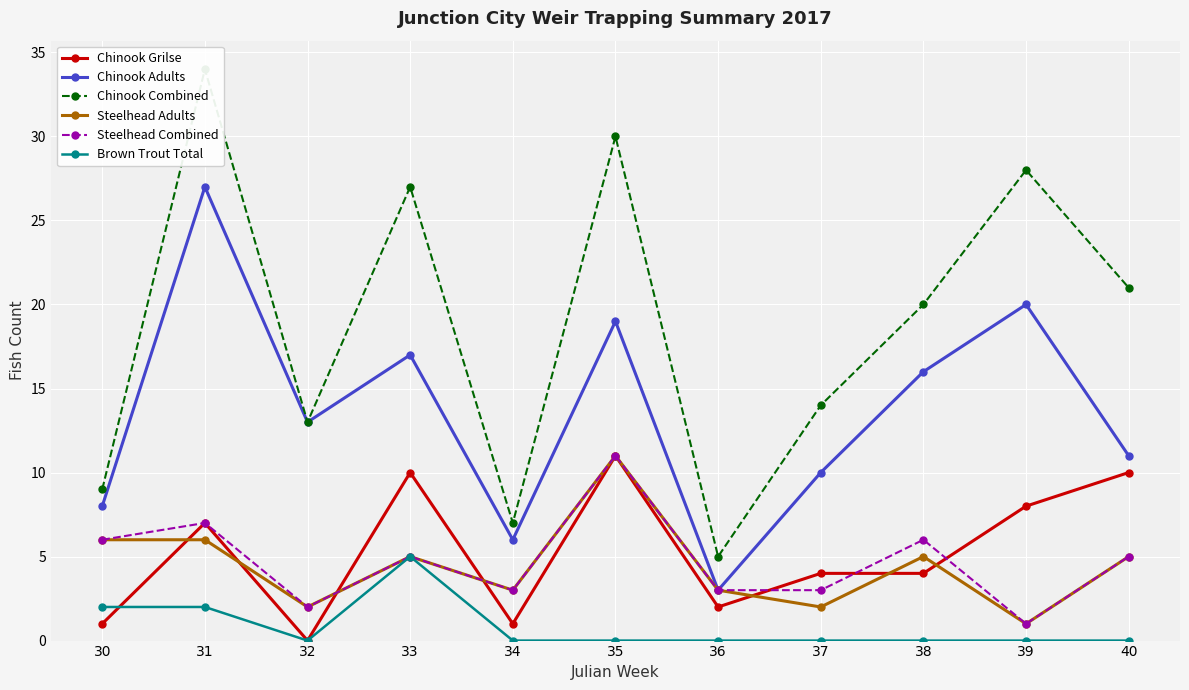

List the series in order of their peak value, highest first.

Chinook Combined, Chinook Adults, Chinook Grilse, Steelhead Adults, Steelhead Combined, Brown Trout Total